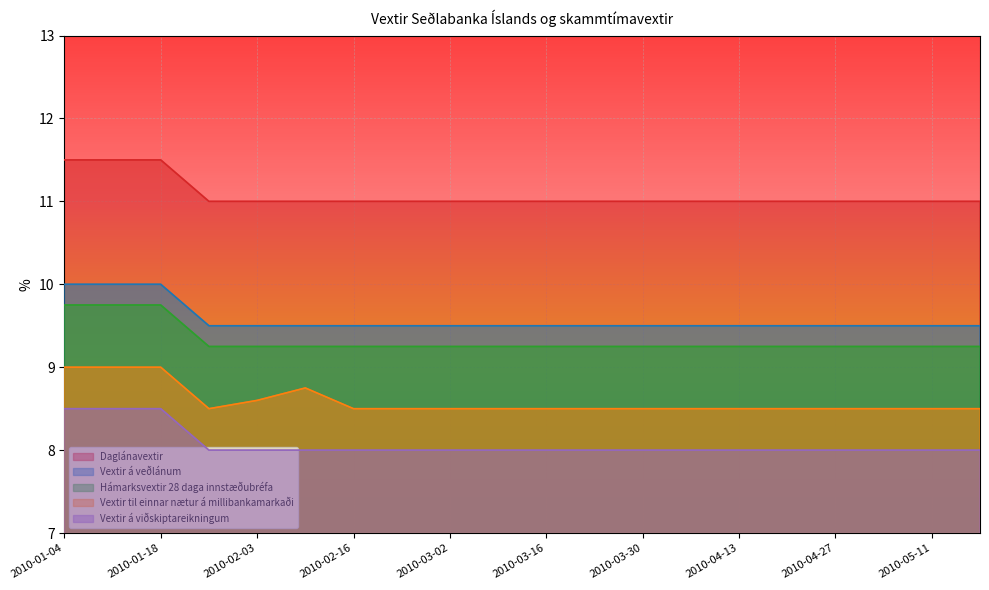

True or false: Daglánavextir has more than 2 interior local peaks.

False